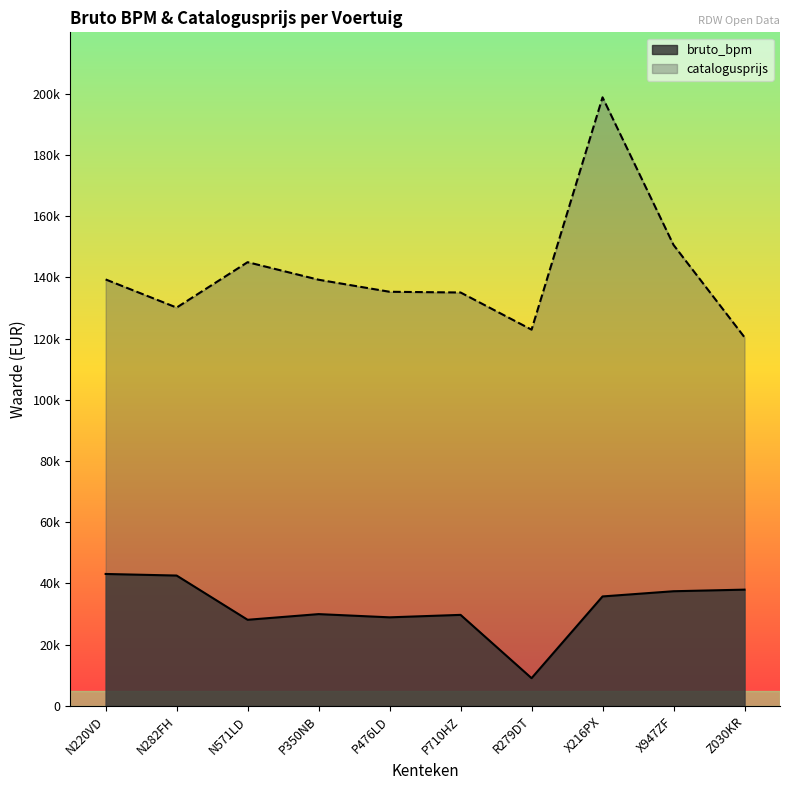

Rank the series by their maximum value, from highest to lowest.

catalogusprijs, bruto_bpm